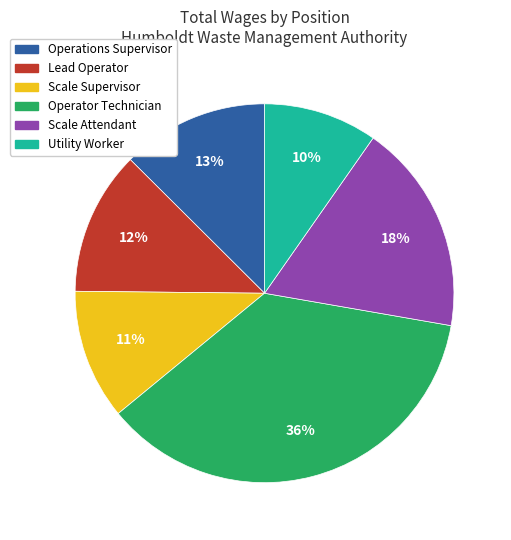

How many segments does this pie chart have?

6